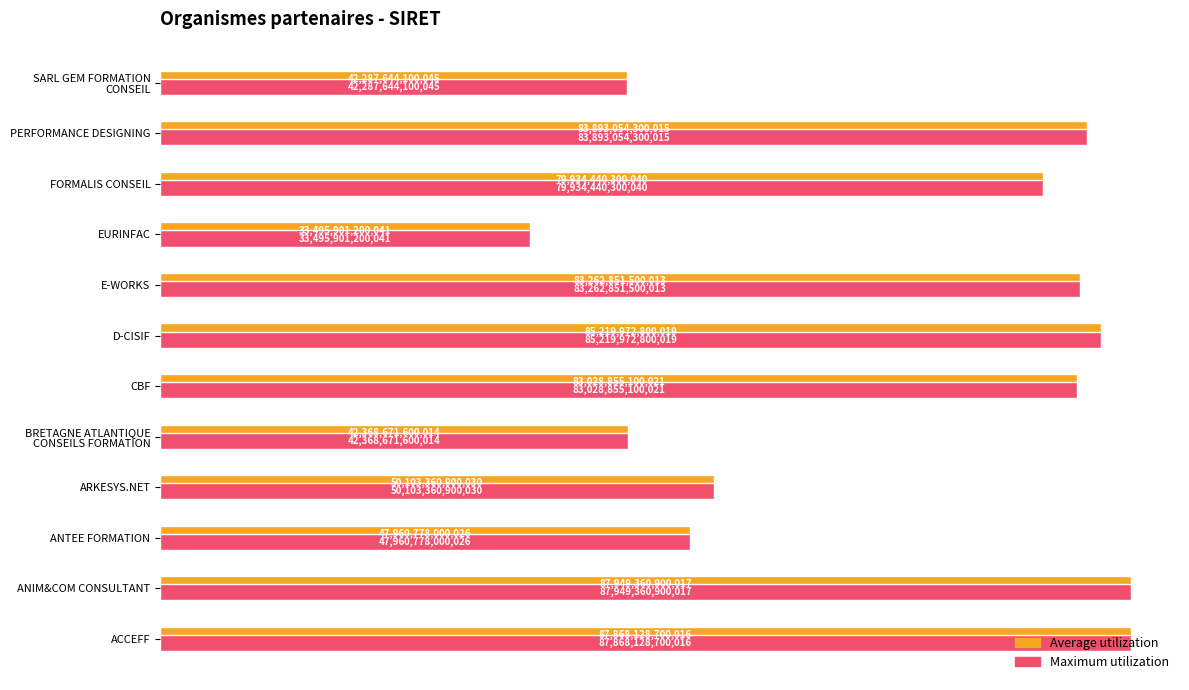

What is the value of the Average utilization bar at the 1st from the left?

87868128700016